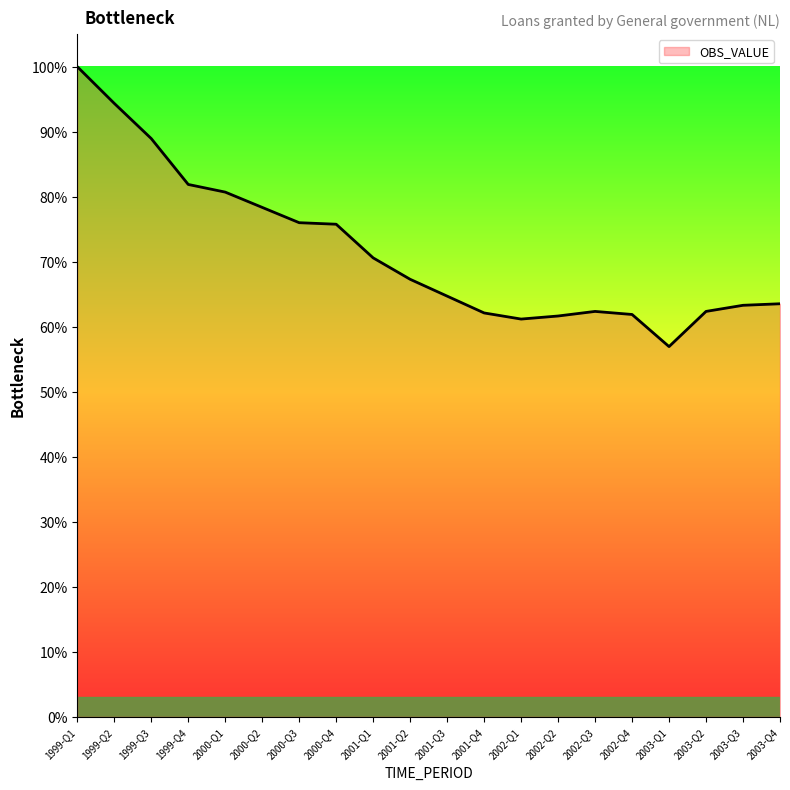

The chart shows a value of 88.9 at 1999-Q3. True or false?

True